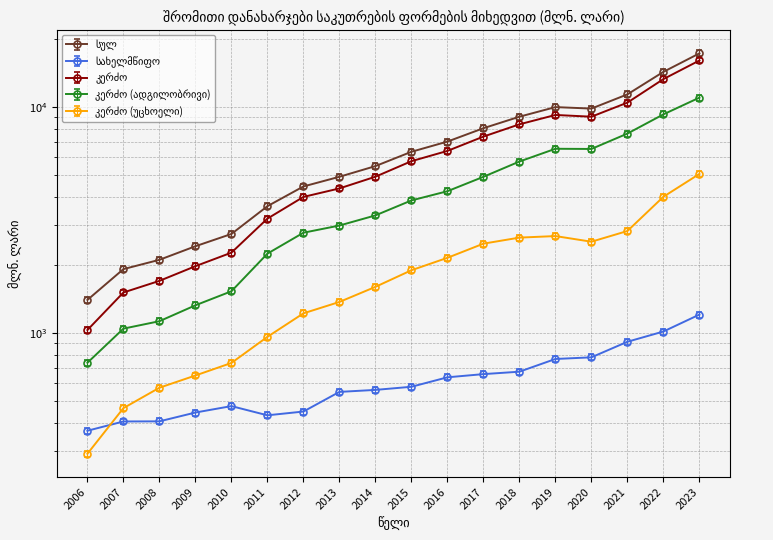

How many values in the კერძო series are below 5751?

9